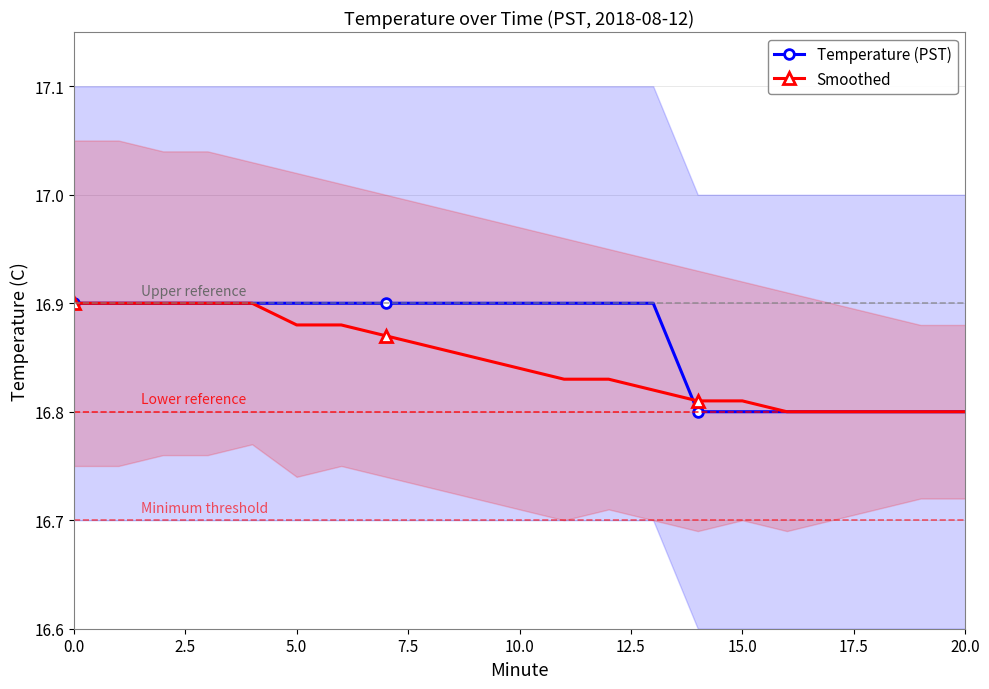

What is the average value of the Temperature (PST) series?

16.9